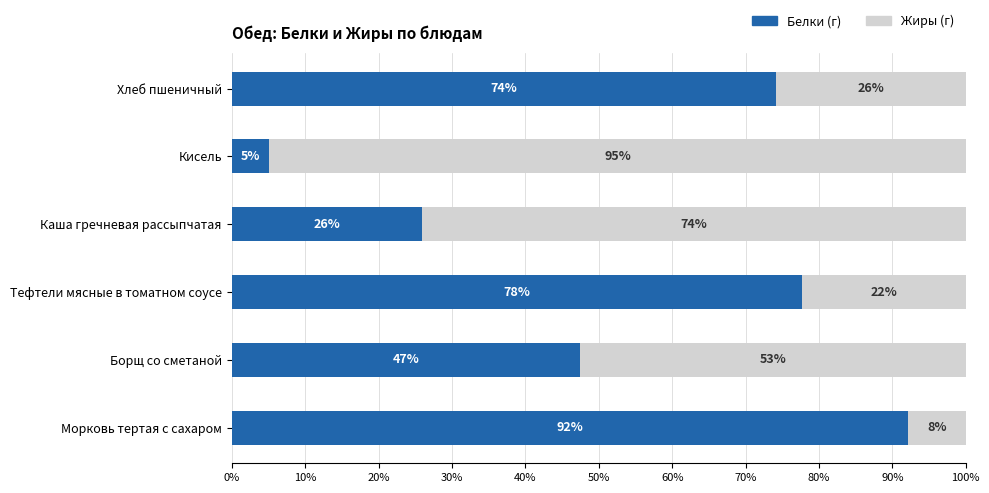

Read the Белки (г) value at Морковь тертая с сахаром.

92.1